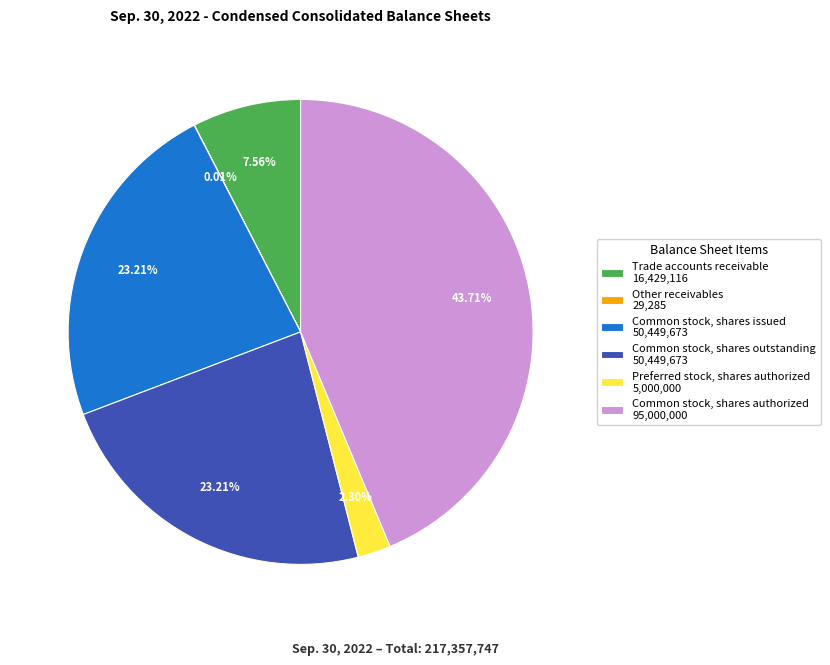

Does Preferred stock, shares authorized account for over 50% of the chart?

No